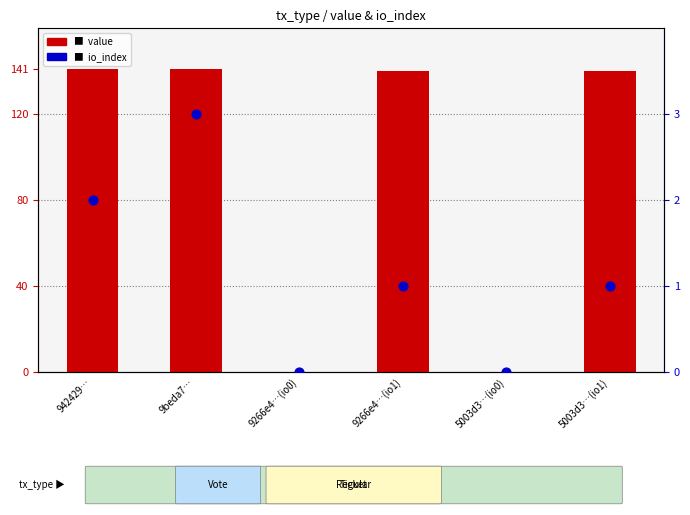

Which series contains the highest Y value?

value